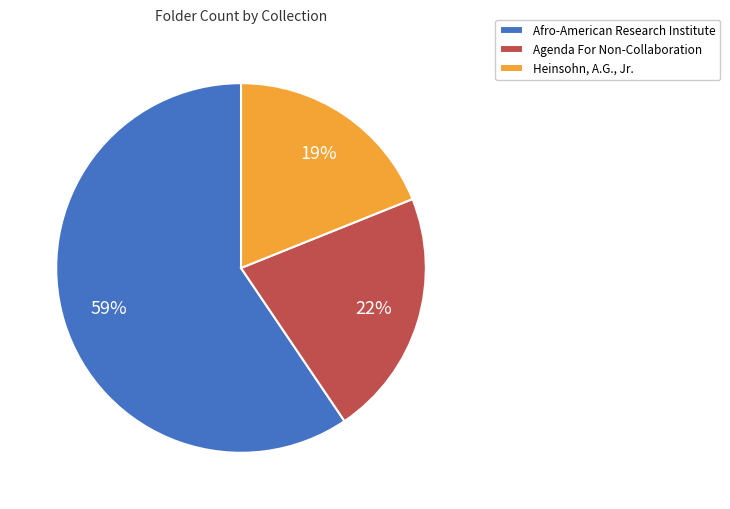

Between Afro-American Research Institute and Heinsohn, A.G., Jr., which is larger?

Afro-American Research Institute